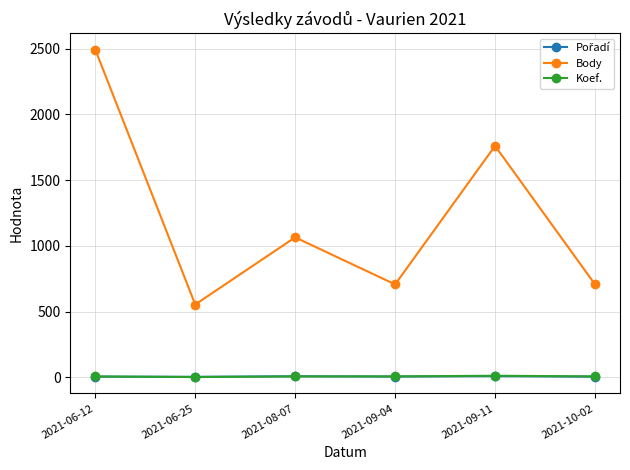

What is the label of the 4th point from the left?

2021-09-04